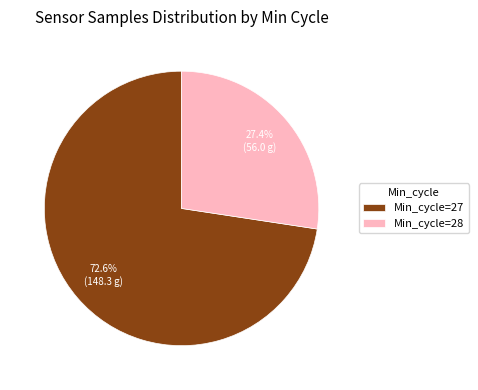

What portion of the pie excludes Min_cycle=27?

27.4%